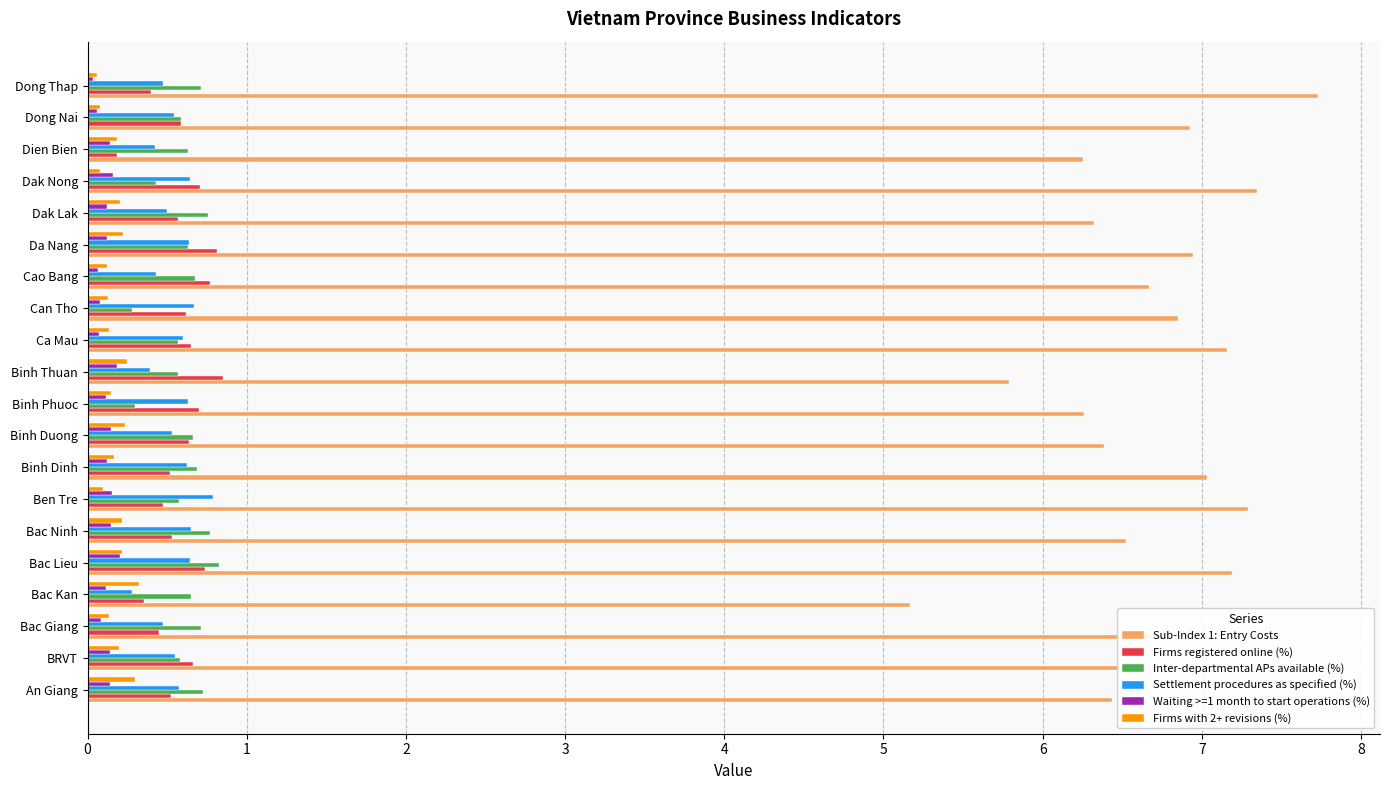

Which series has the largest total across all categories?

Sub-Index 1: Entry Costs